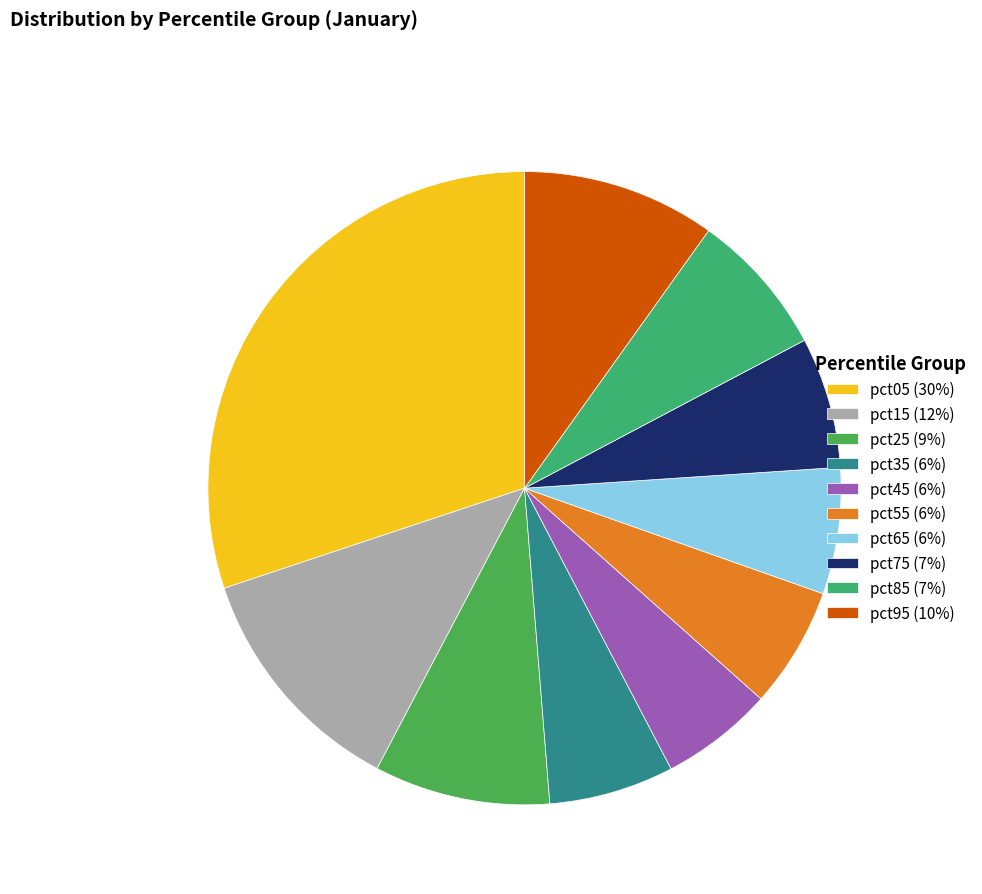

How many slices are in this pie chart?

10